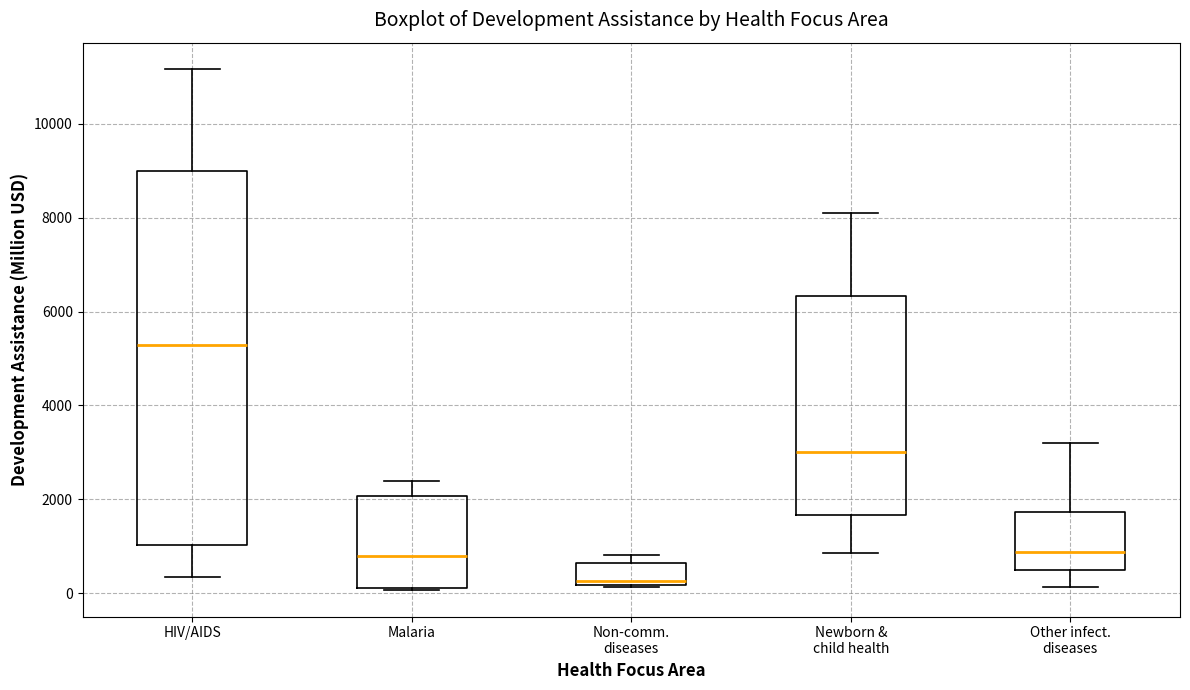

Where is the upper edge of the box for Malaria on the y-axis? The values are not printed on the chart, so give them approximately, as read against the axis.

2000